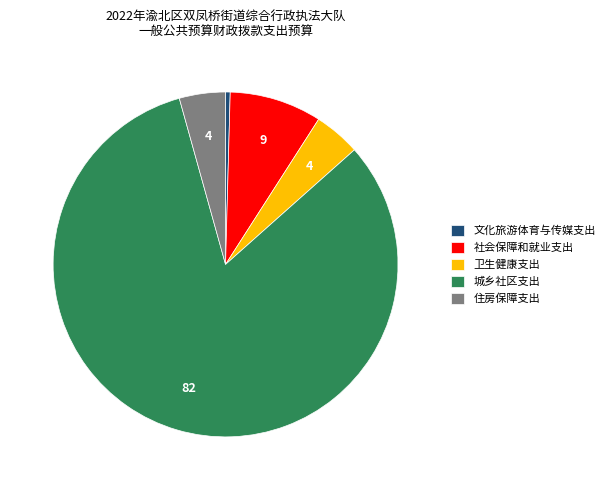

Is the sum of 卫生健康支出 and 文化旅游体育与传媒支出 greater than half?

No